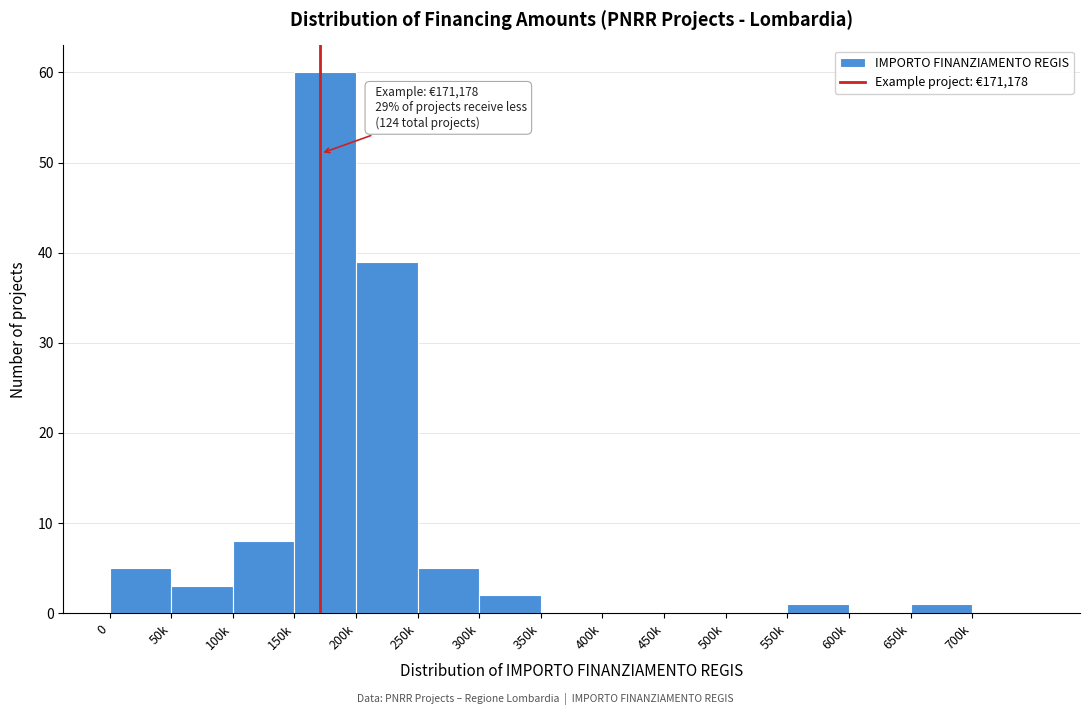

Reading left to right, extract all data points from this chart.

0=5	50k=3	100k=8	150k=60	200k=39	250k=5	300k=2	350k=0	400k=0	450k=0	500k=0	550k=1	600k=0	650k=1	700k=0